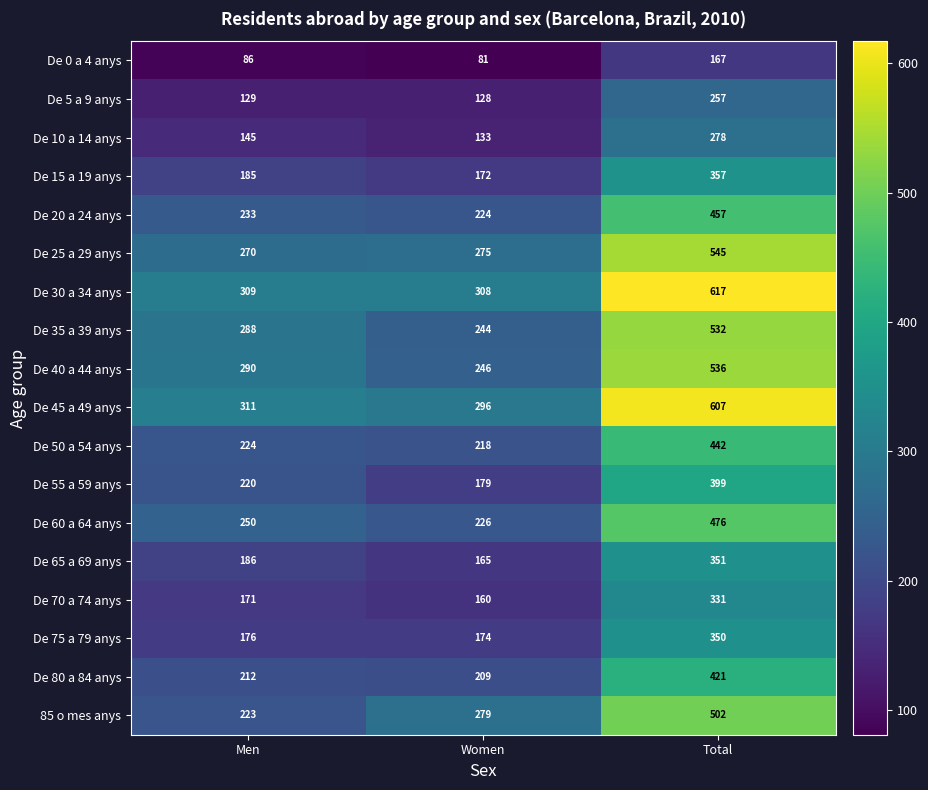

What is the average value of the De 65 a 69 anys series?

234